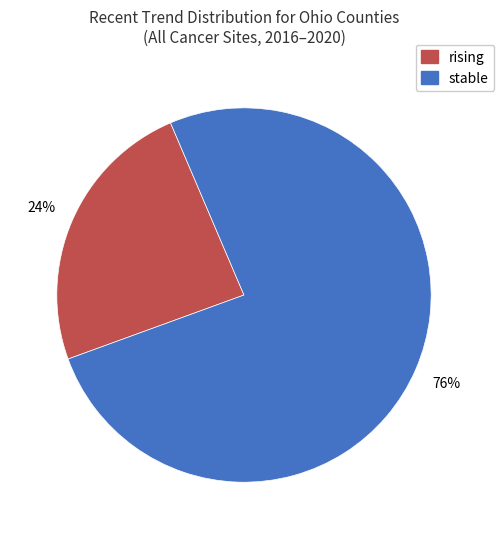

Between rising and stable, which is larger?

stable